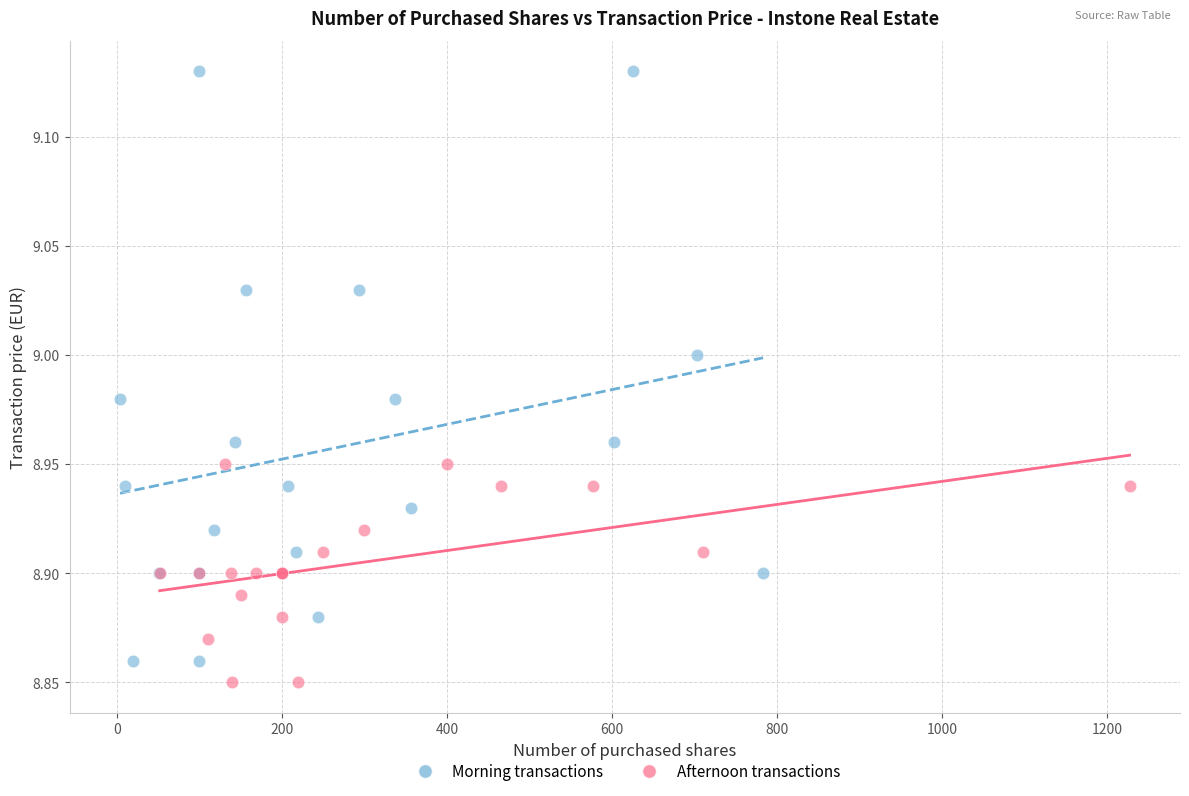

Which series has the largest Y range (max minus min)?

Morning transactions